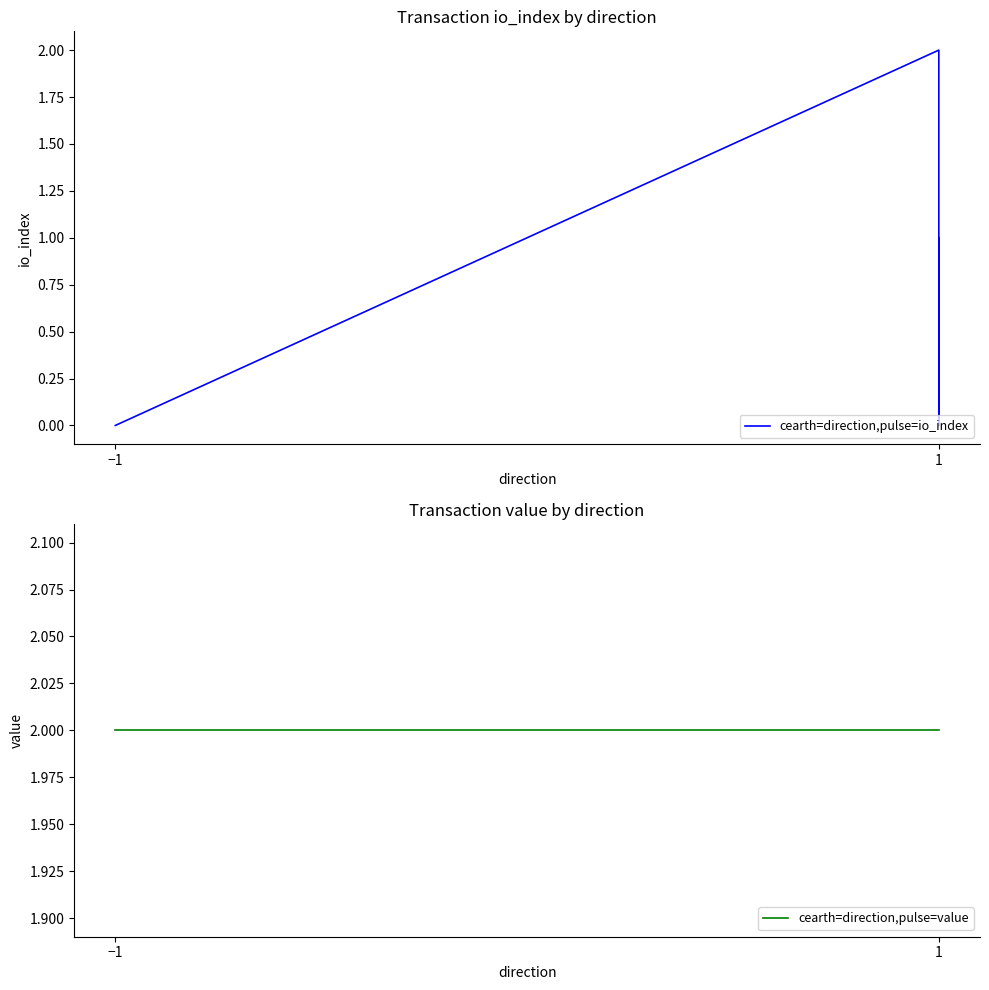

Reading left to right, list all the values displayed in this chart.

cearth=direction,pulse=io_index: 0.0	0.0	0.0	2.0	0.0	1.0
cearth=direction,pulse=value: 2.0	2.0	2.0	2.0	2.0	2.0